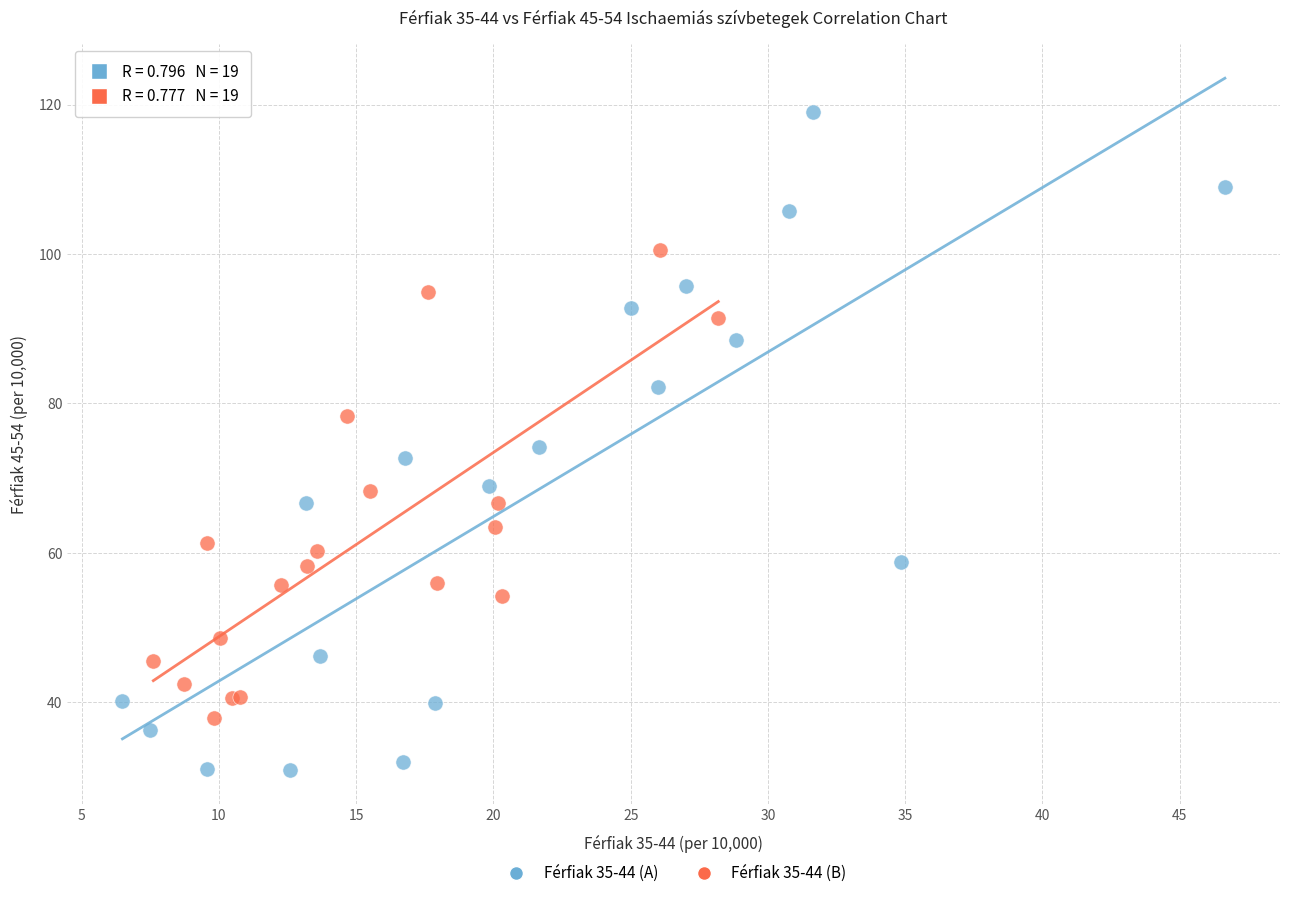

Which series has the widest spread of Y values?

Férfiak 35-44 (A)